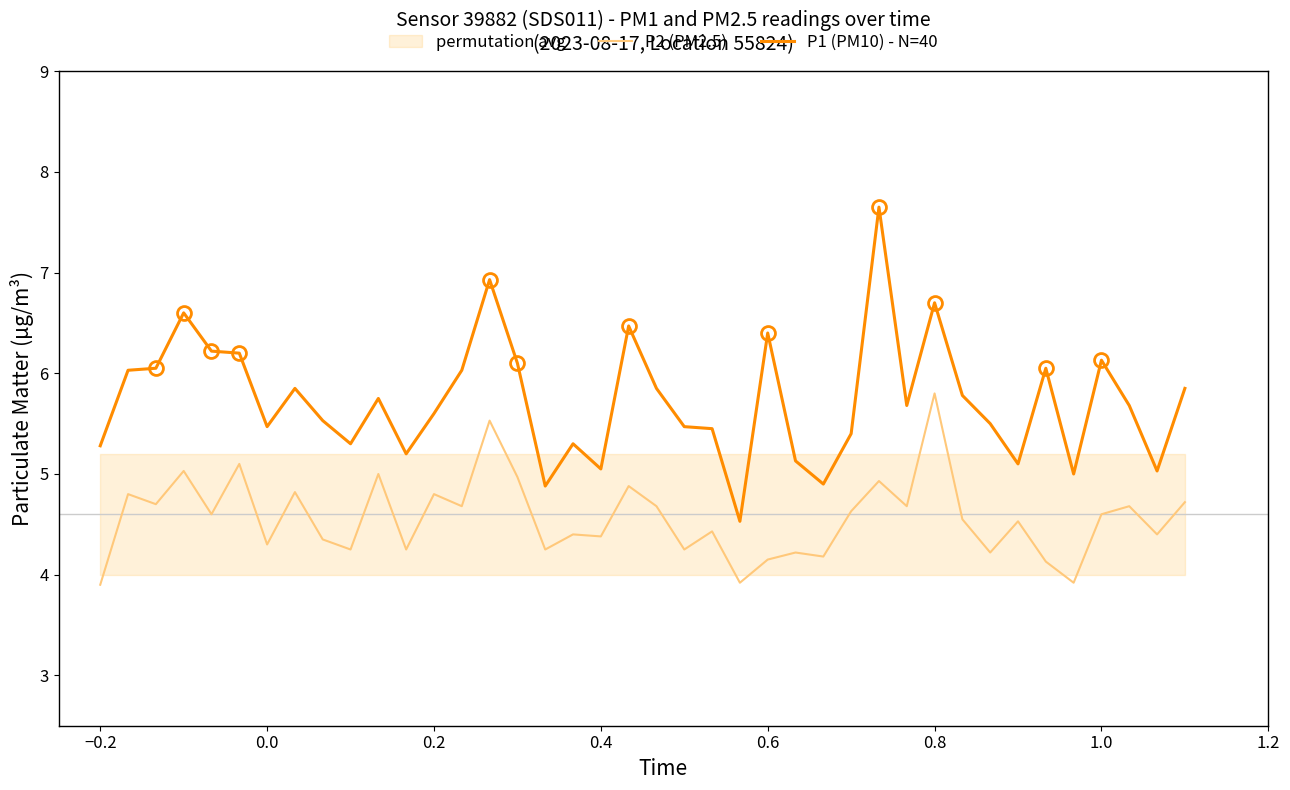

What is the lowest value of the P2 (PM2.5) series?

3.9